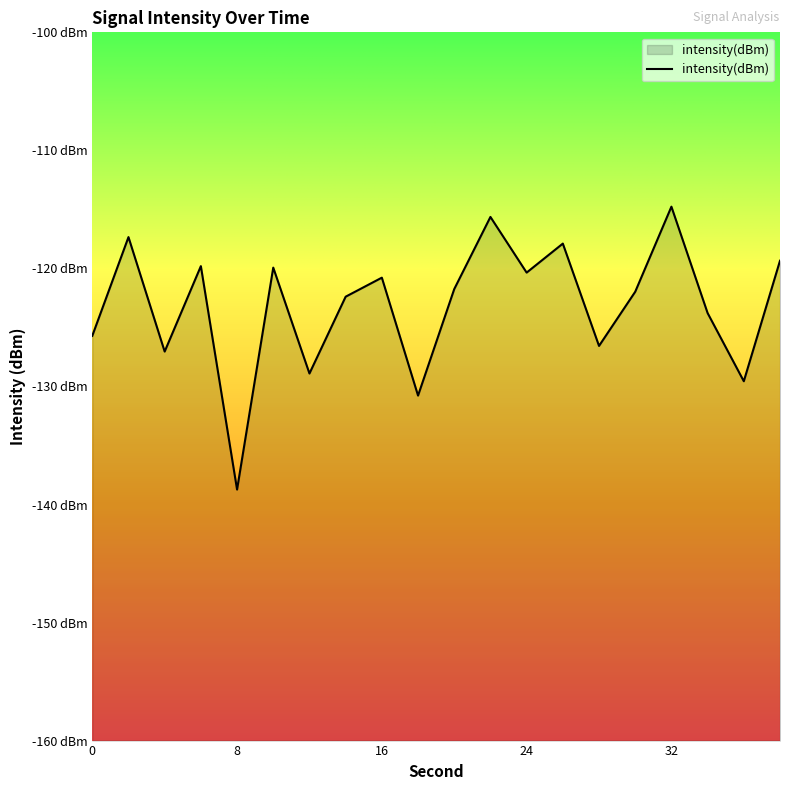

Reading right to left, list all the values displayed in this chart.

38=-119.3	36=-129.6	34=-123.8	32=-114.8	30=-122.0	28=-126.6	26=-117.9	24=-120.4	22=-115.6	20=-121.8	18=-130.8	16=-120.8	14=-122.4	12=-128.9	10=-119.9	8=-138.7	6=-119.8	4=-127.0	2=-117.3	0=-125.7